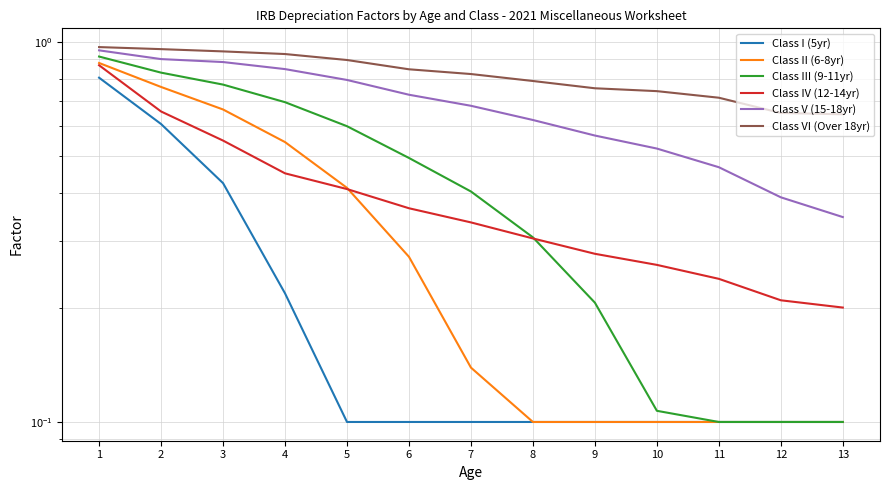

Reading left to right, what are all the values shown in this chart?

Class I (5yr): 0.8	0.6	0.4	0.2	0.1	0.1	0.1	0.1	0.1	0.1	0.1	0.1	0.1
Class II (6-8yr): 0.9	0.8	0.7	0.5	0.4	0.3	0.1	0.1	0.1	0.1	0.1	0.1	0.1
Class III (9-11yr): 0.9	0.8	0.8	0.7	0.6	0.5	0.4	0.3	0.2	0.1	0.1	0.1	0.1
Class IV (12-14yr): 0.9	0.7	0.6	0.5	0.4	0.4	0.3	0.3	0.3	0.3	0.2	0.2	0.2
Class V (15-18yr): 0.9	0.9	0.9	0.8	0.8	0.7	0.7	0.6	0.6	0.5	0.5	0.4	0.3
Class VI (Over 18yr): 1.0	1.0	0.9	0.9	0.9	0.8	0.8	0.8	0.8	0.7	0.7	0.7	0.6